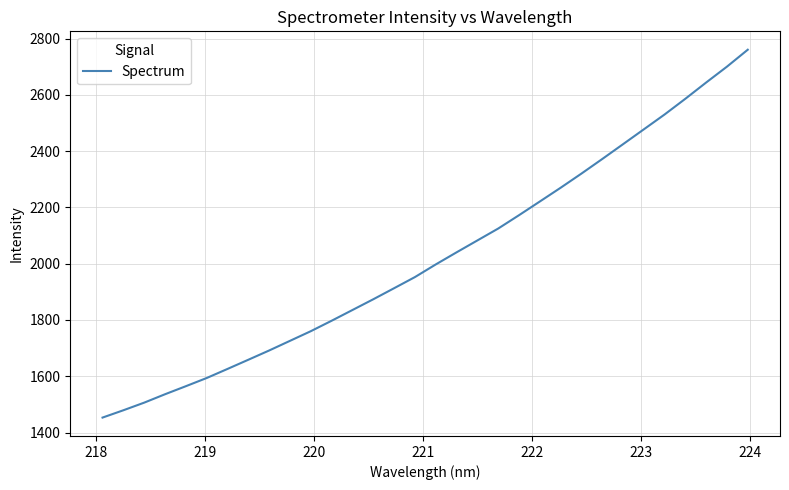

What is the greatest value displayed?

2760.2